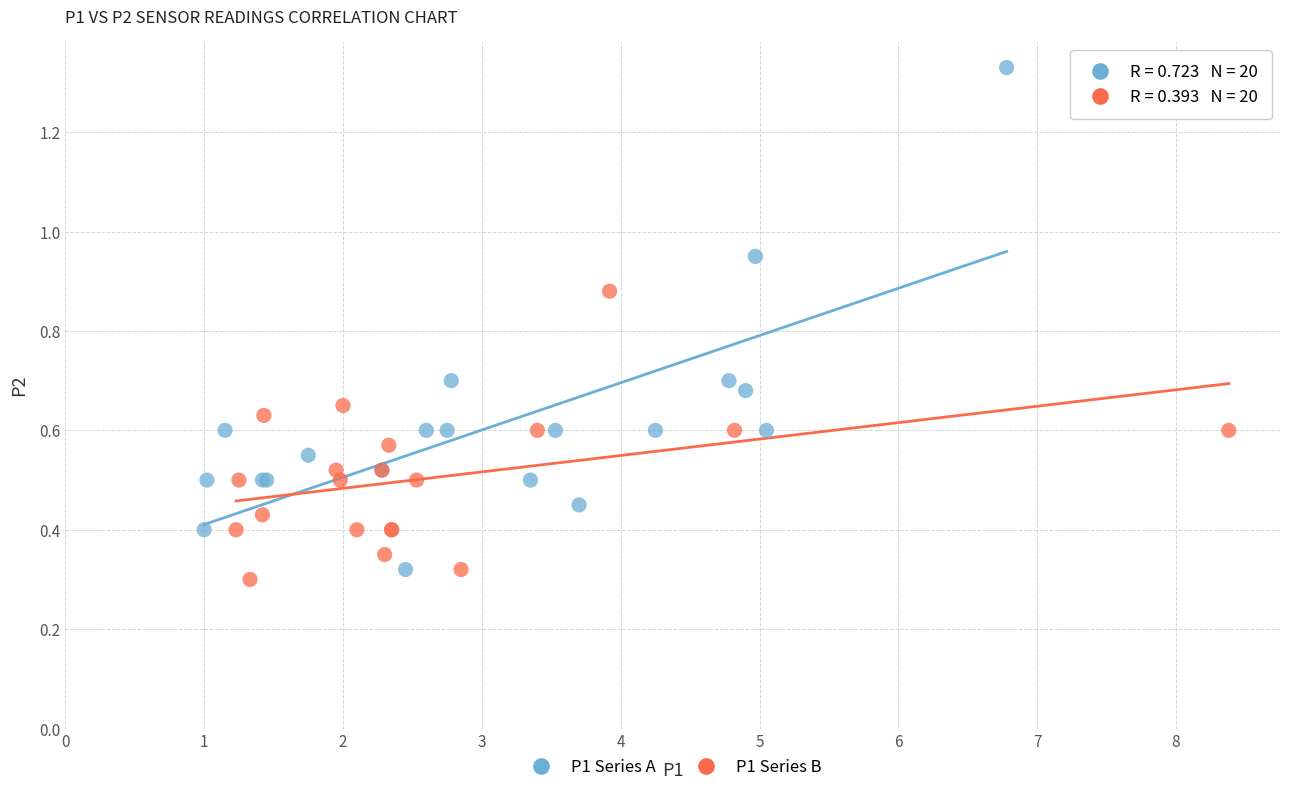

Which series contains the highest Y value?

P1 Series A